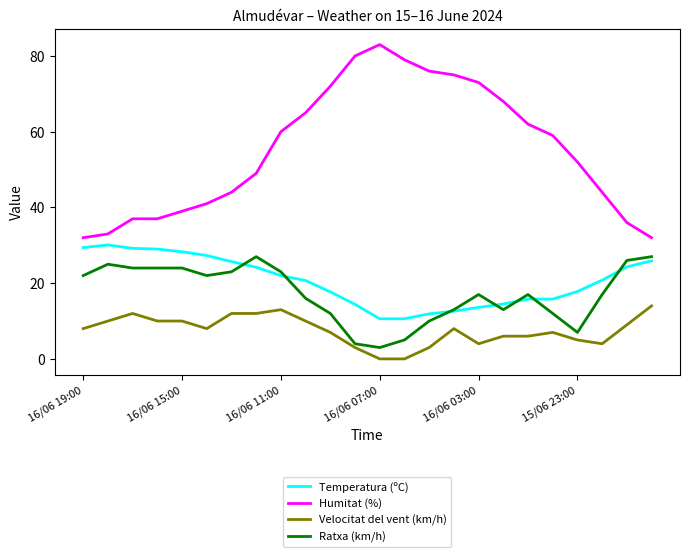

Which series has the largest total across all categories?

Humitat (%)